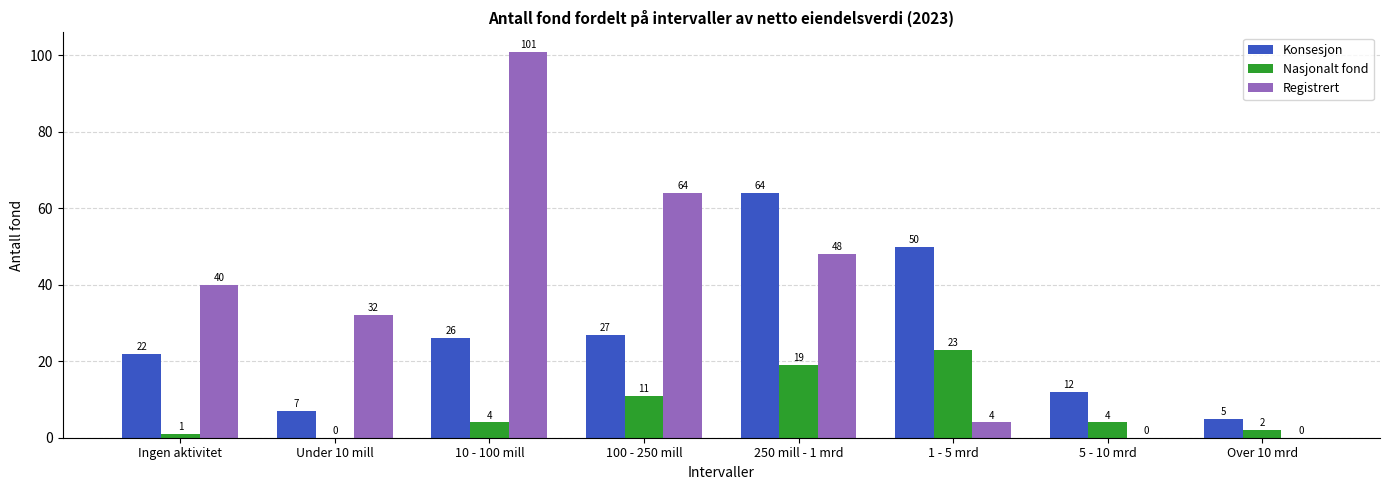

What is the maximum value shown in the chart?

101